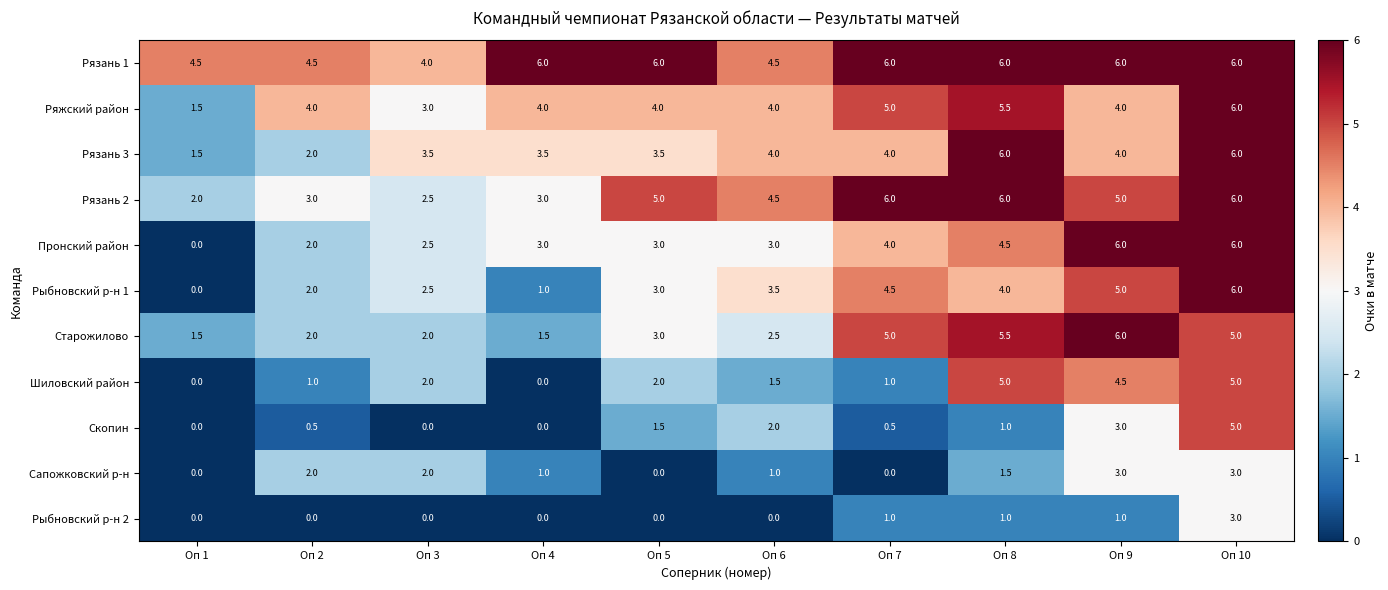

What is the maximum value shown in the chart?

6.0